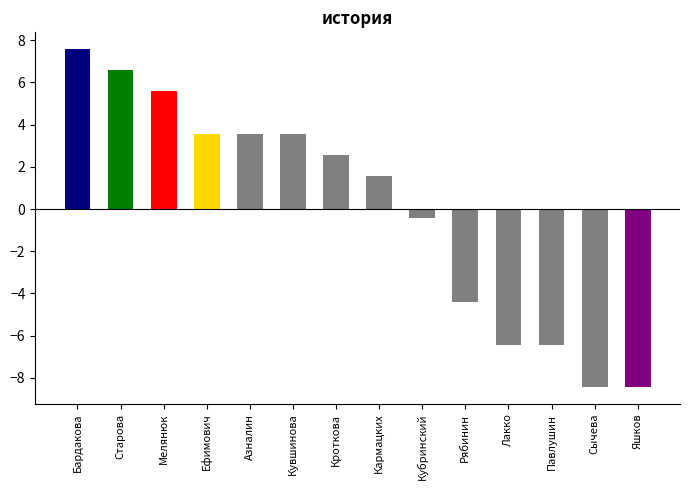

Between Кубринский and Старова, which is larger?

Старова